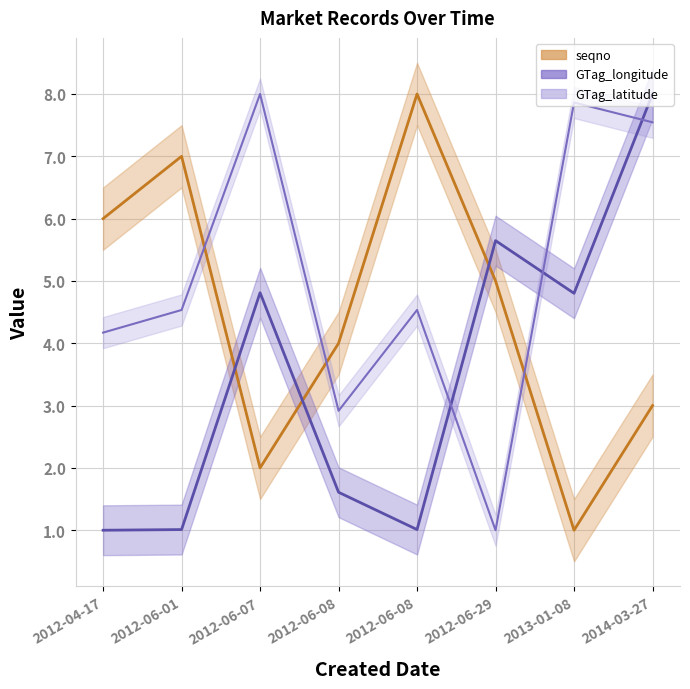

What are all the series names shown in the legend?

seqno, GTag_longitude, GTag_latitude